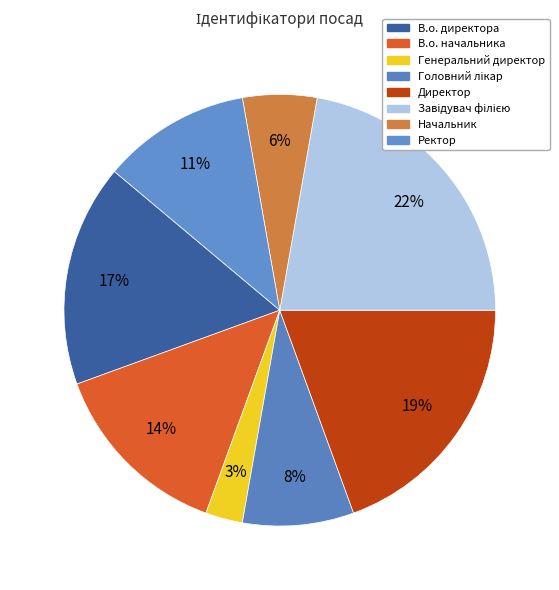

Count the number of slices in the pie.

8